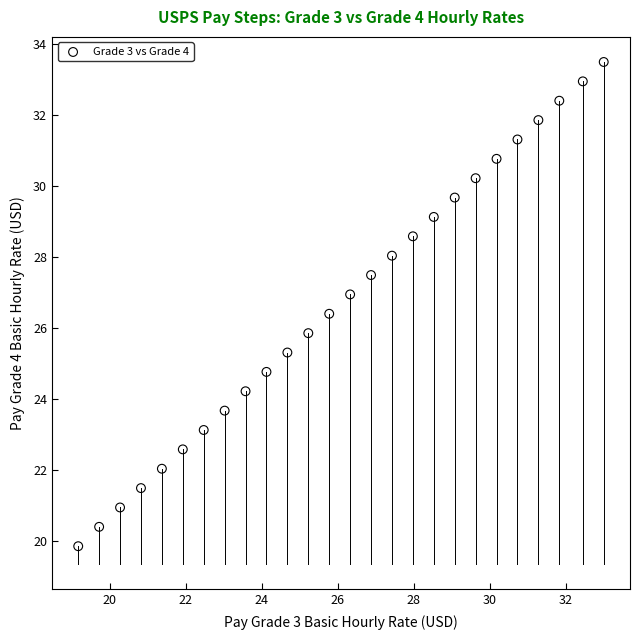

What is the range of Y values (max minus min)?

13.6